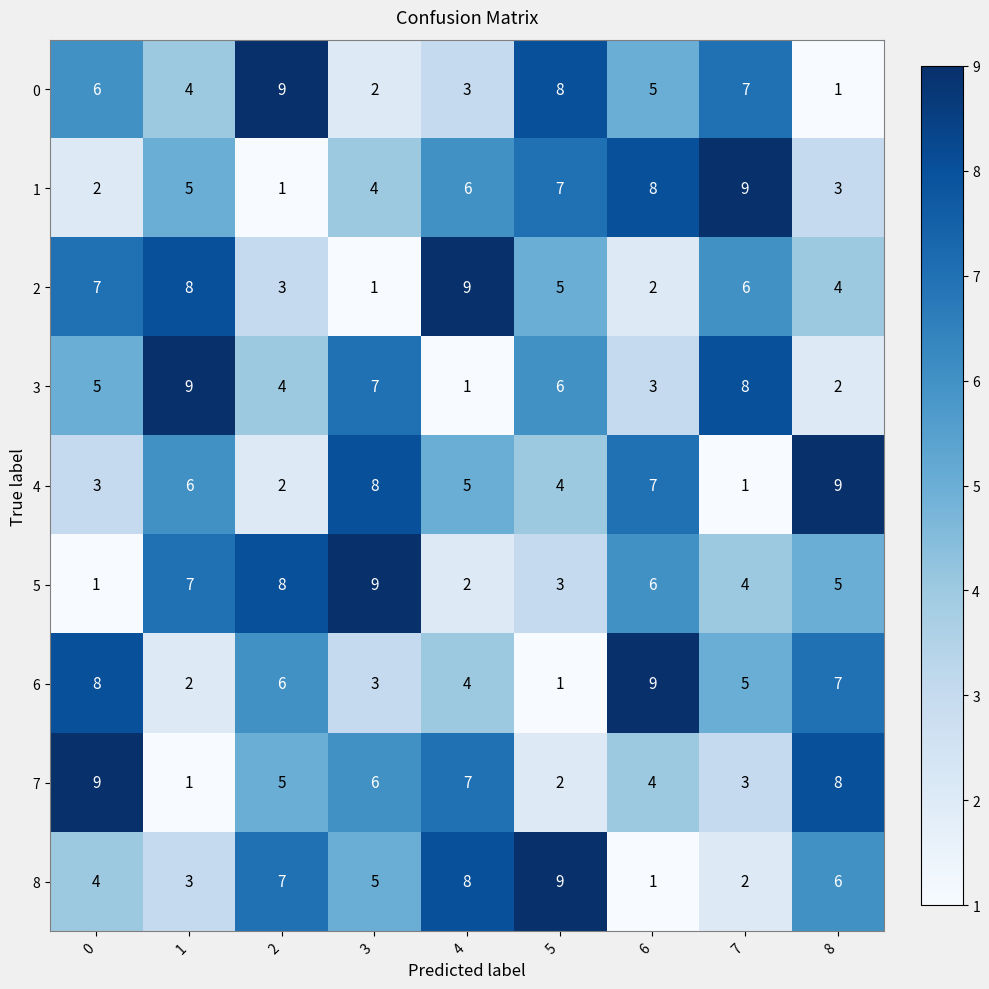

What is the sum of the 7 values at 7 and 2?

8